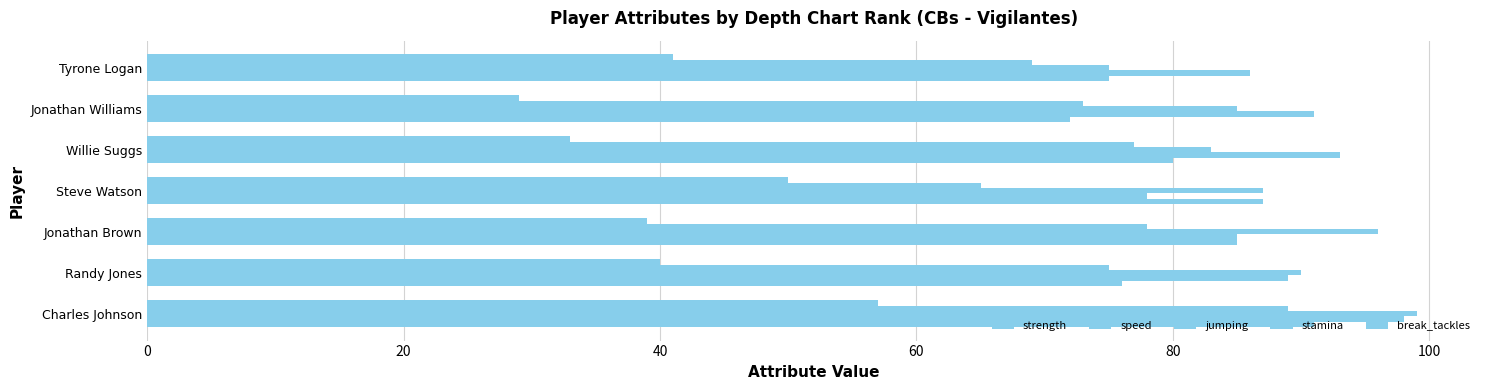

Reading left to right, what are all the values shown in this chart?

strength: 91	76	85	87	80	72	75
speed: 98	89	85	78	93	91	86
jumping: 99	90	96	87	83	85	75
stamina: 89	75	78	65	77	73	69
break_tackles: 57	40	39	50	33	29	41